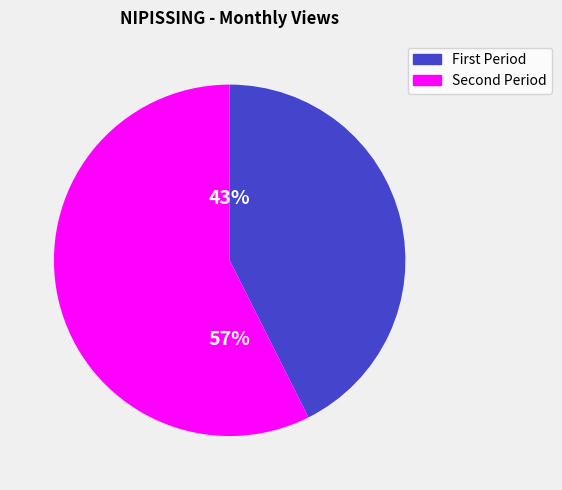

Rank the categories by value from lowest to highest.

First Period, Second Period